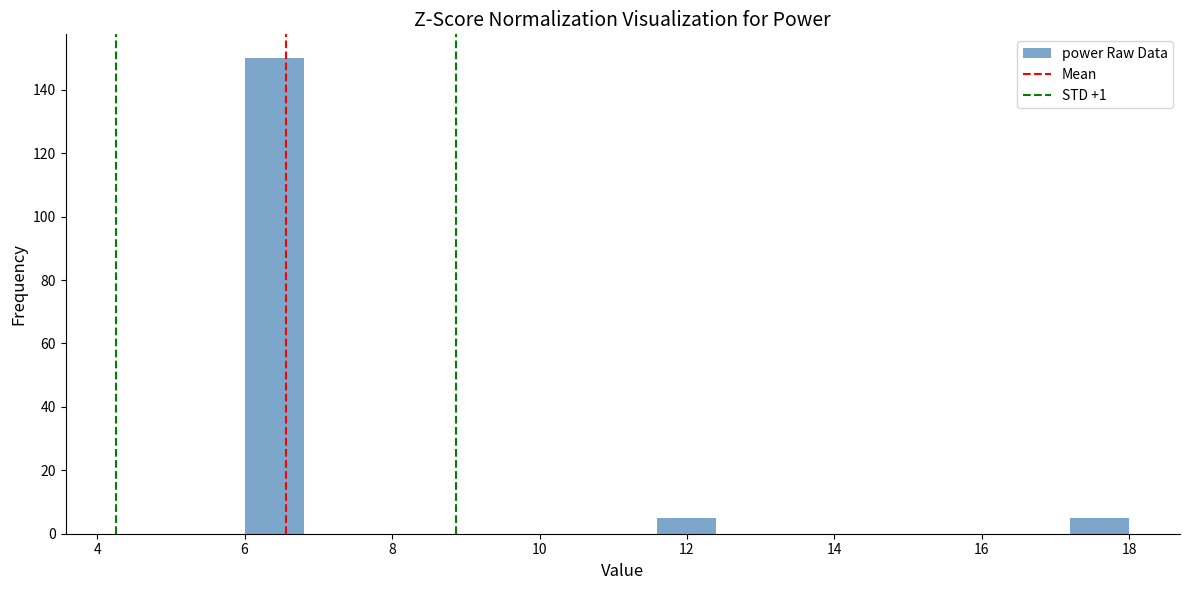

What is the height of the bar covering 17.2 to 18.0 on the x-axis? The values are not printed on the chart, so give them approximately, as read against the axis.

6